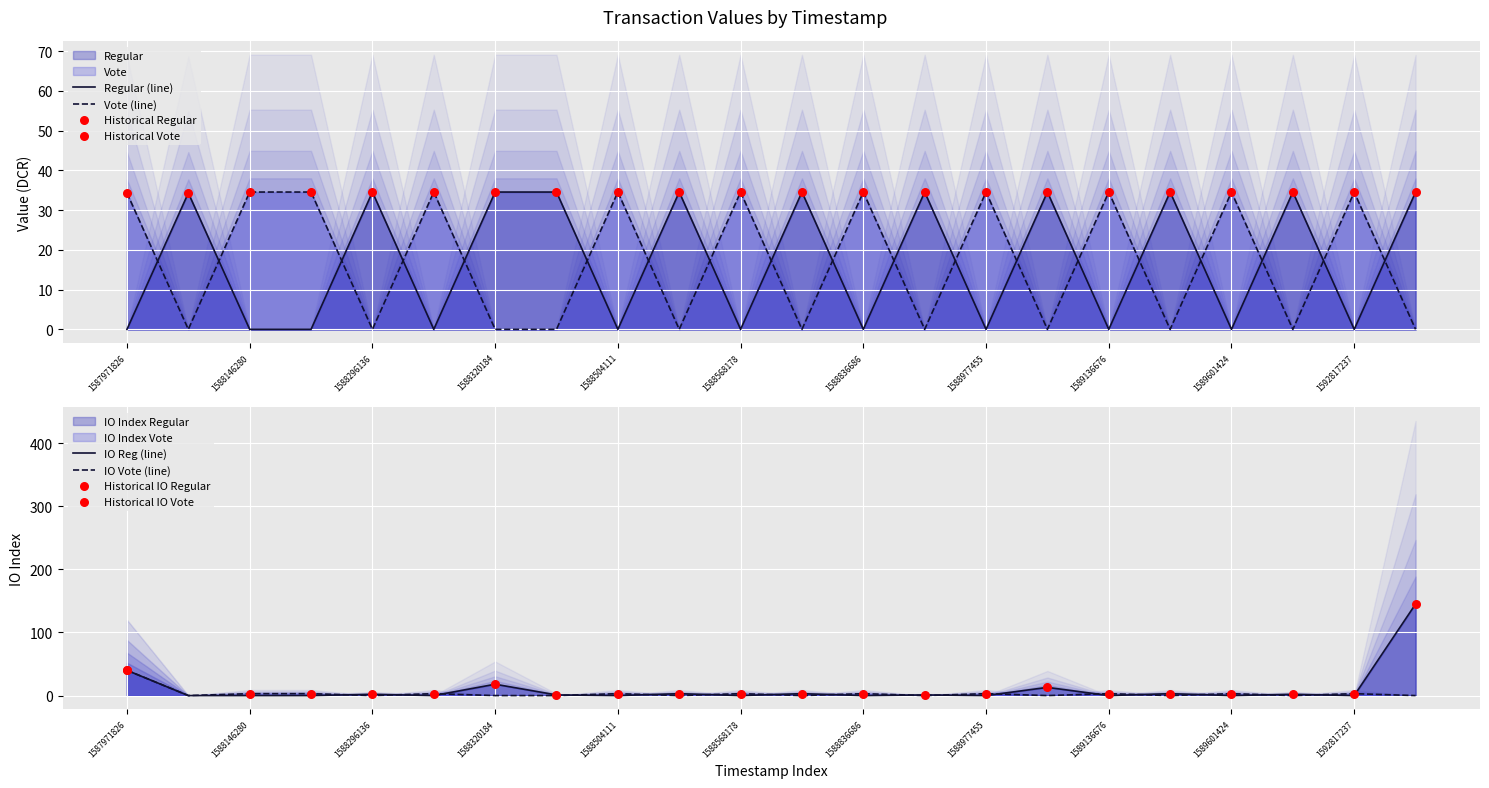

Which series has the largest total across all categories?

Regular